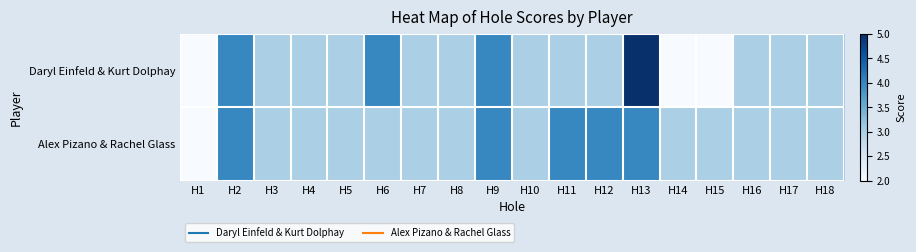

At H10, list the series in order from largest to smallest.

Daryl Einfeld & Kurt Dolphay, Alex Pizano & Rachel Glass